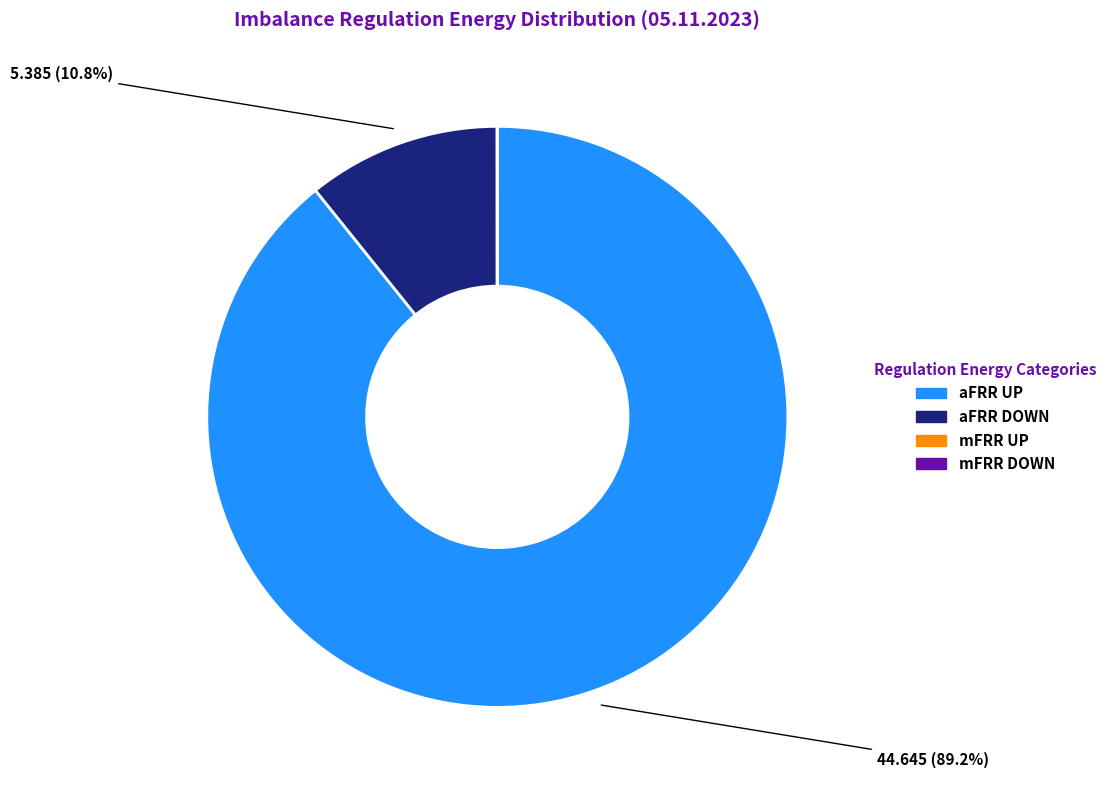

Is there a majority slice in this chart?

Yes